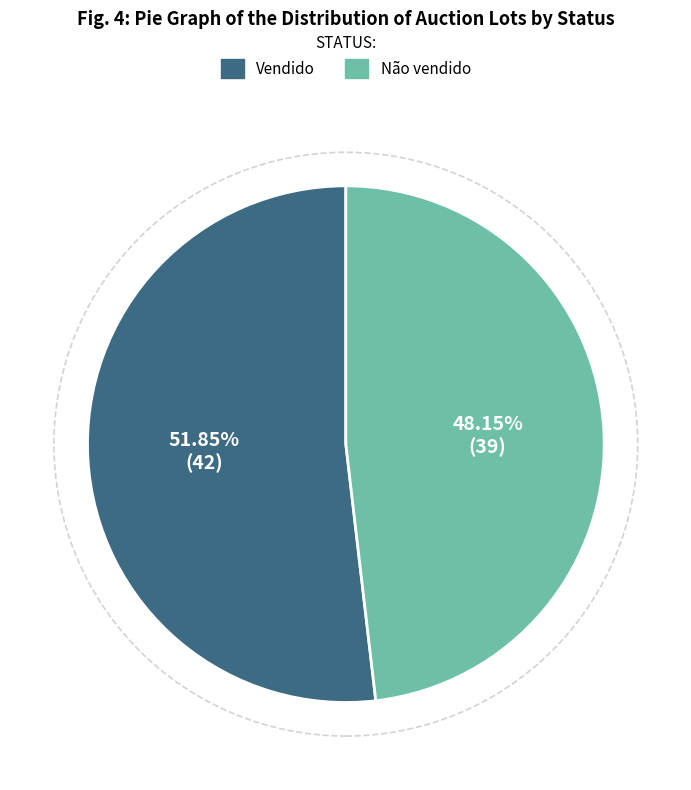

Count the number of slices in the pie.

2